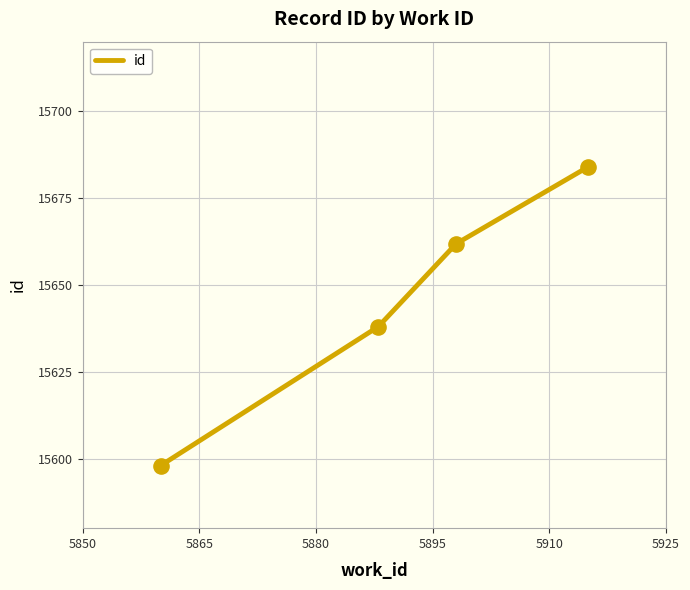

What is the difference between the maximum and second lowest values?

46.0